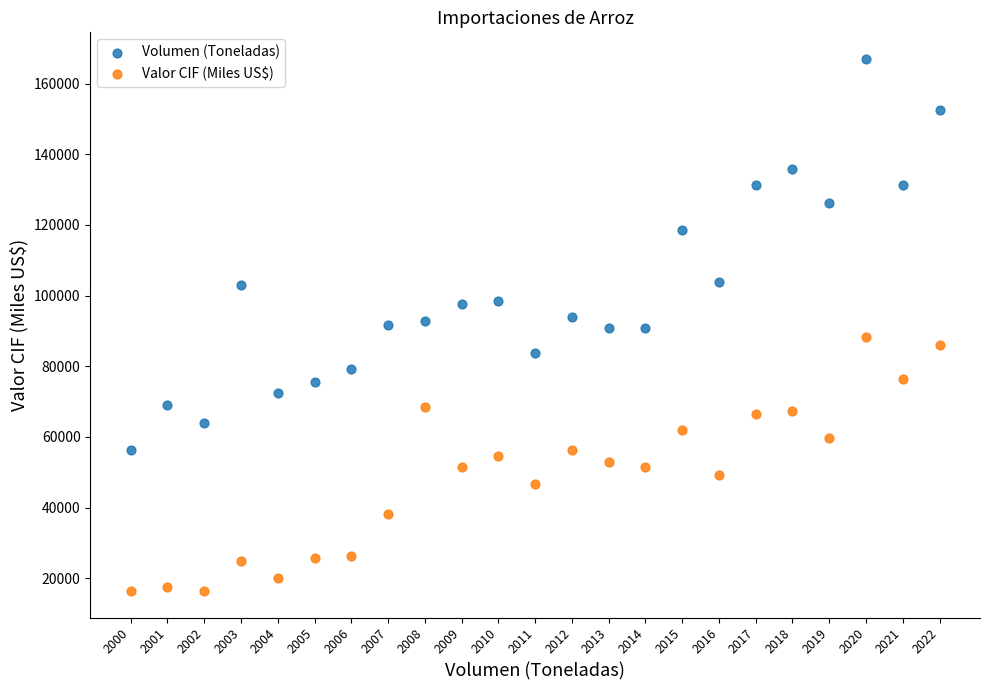

Which series reaches the maximum Y coordinate?

Volumen (Toneladas)